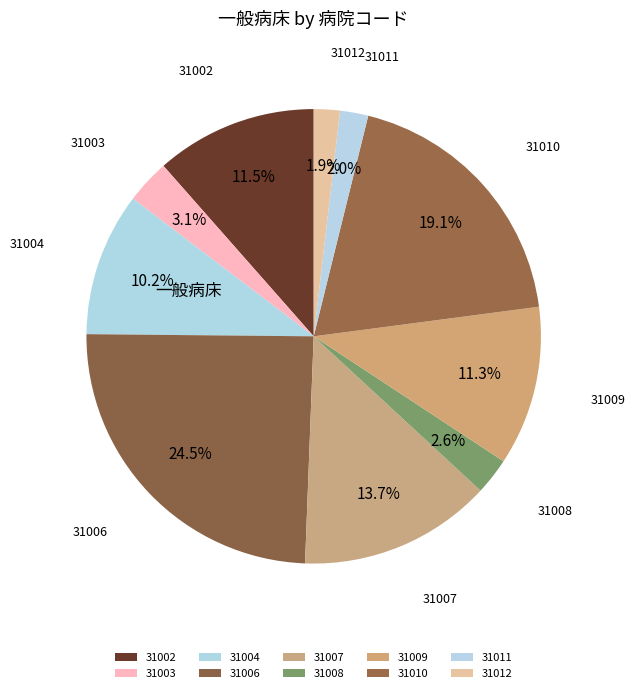

Do 31002 and 31003 together represent more than half of the pie?

No